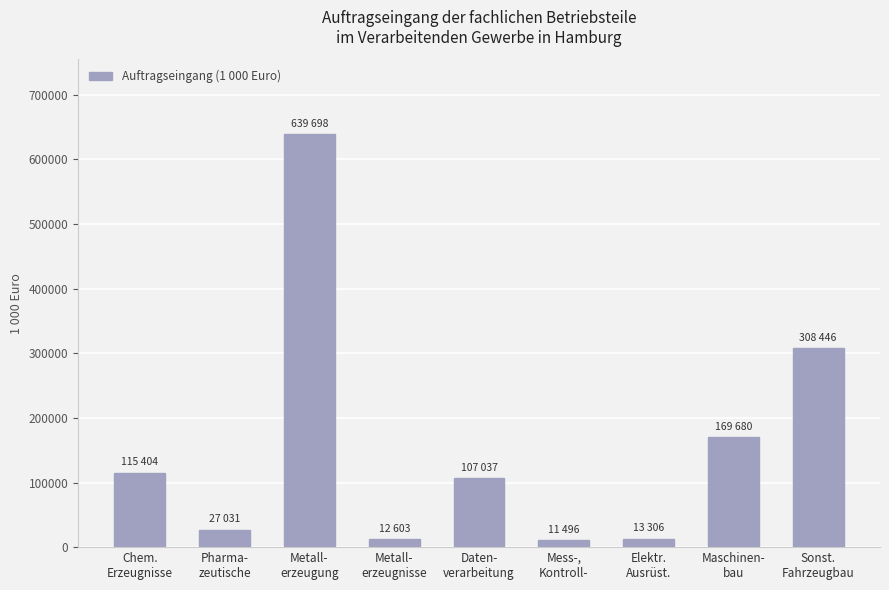

What is the maximum value shown in the chart?

639698.2